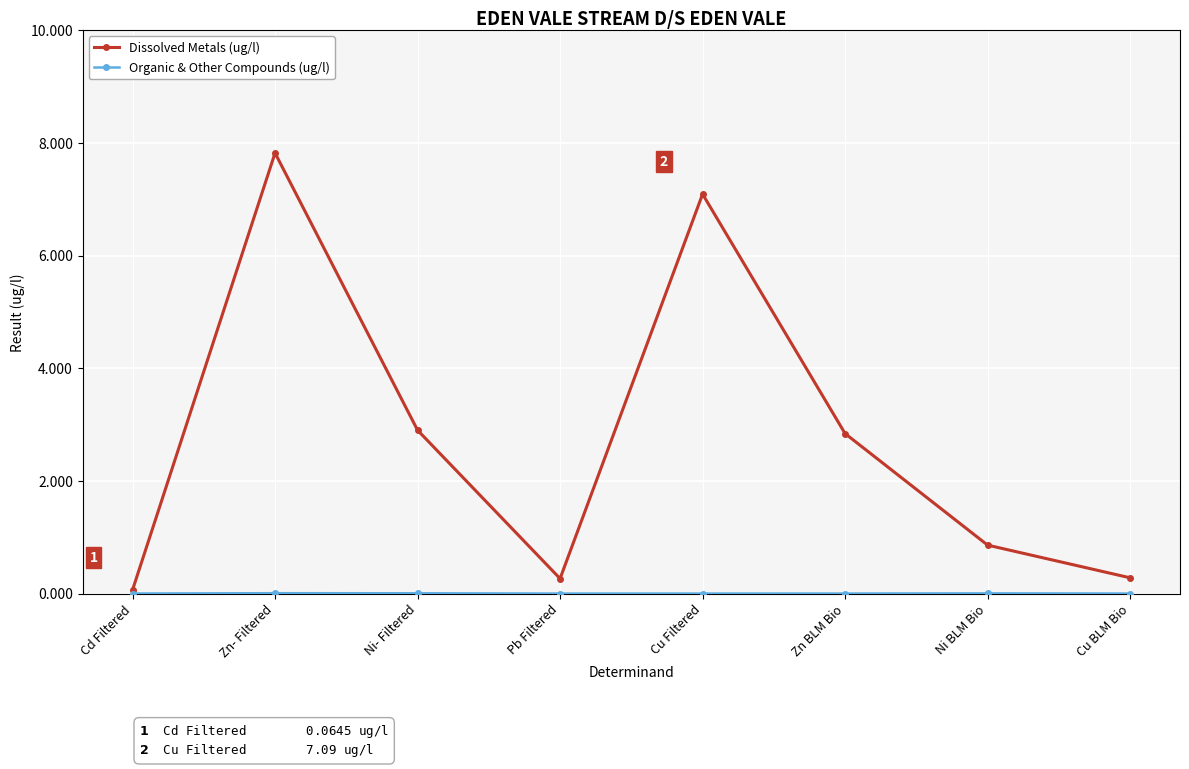

What is the label of the 1st point from the left?

Cd Filtered